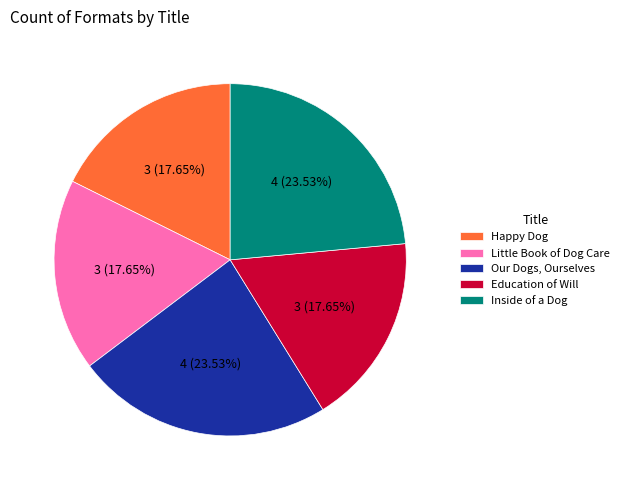

To the nearest percent, what portion does Our Dogs, Ourselves represent?

24%